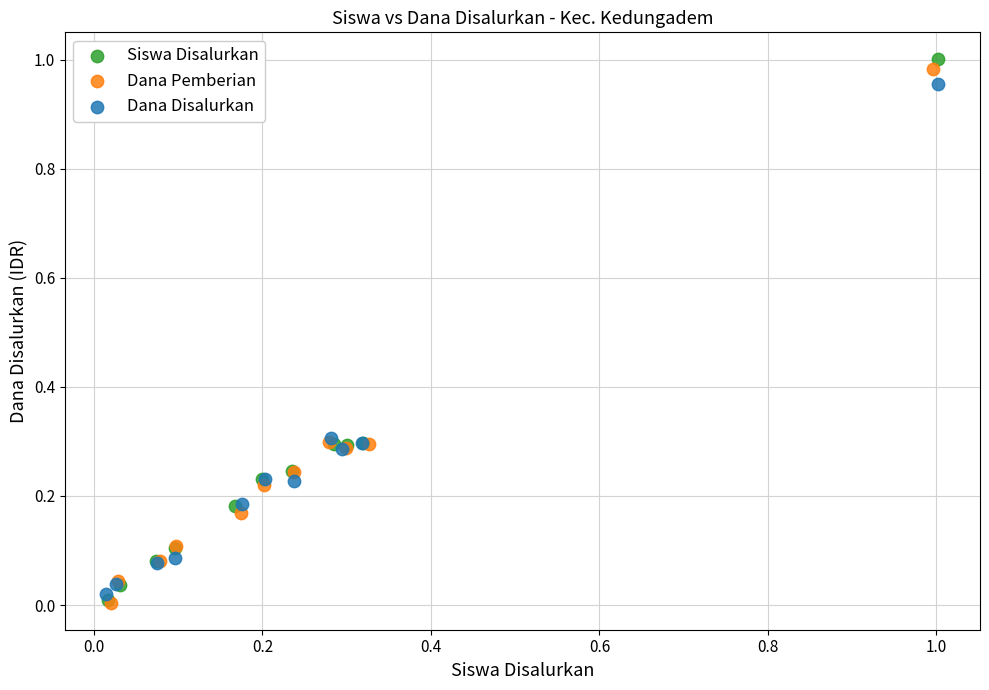

What are all the series names shown in the legend?

Siswa Disalurkan, Dana Pemberian, Dana Disalurkan